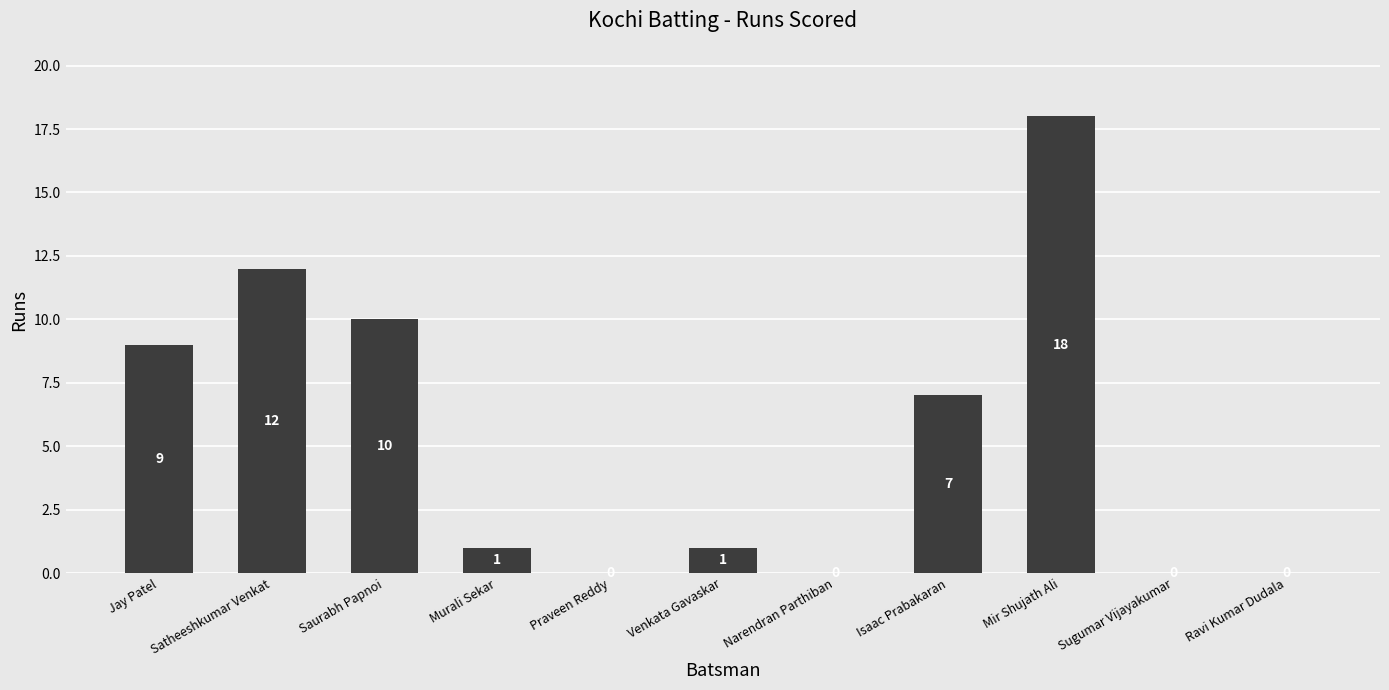

Is it true that the value at Saurabh Papnoi is 10?

True